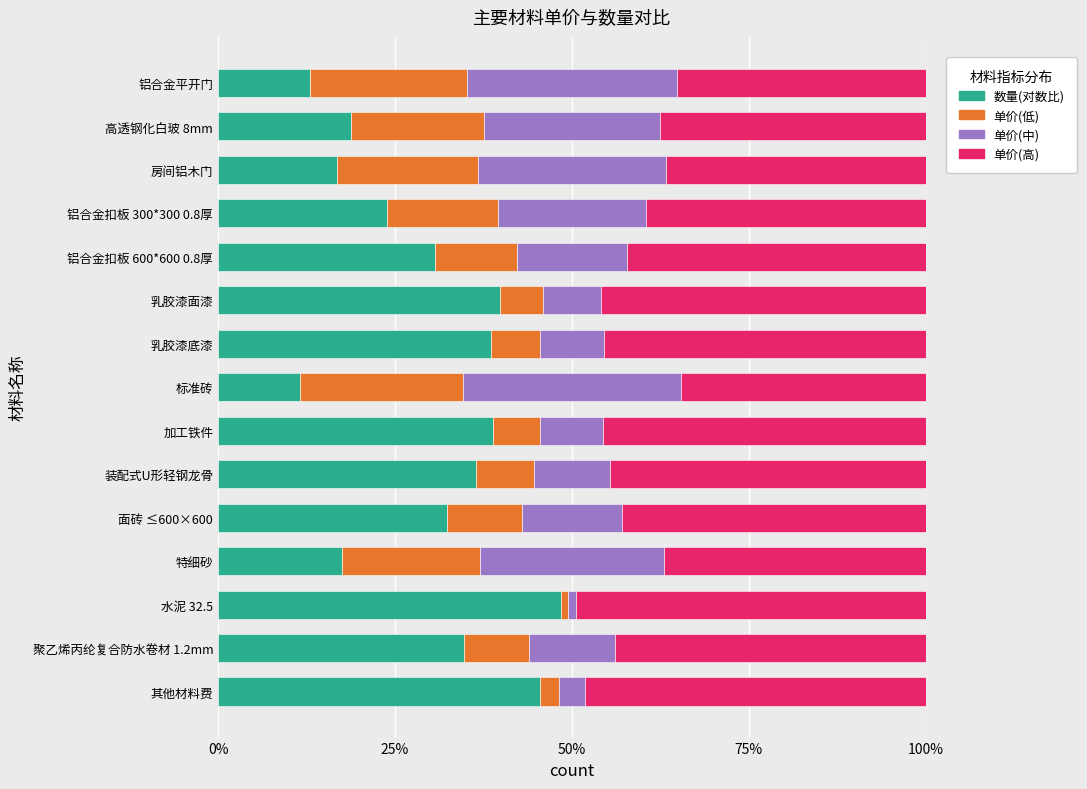

What is the difference between the maximum and minimum values in the 数量(对数比) series?

37.0